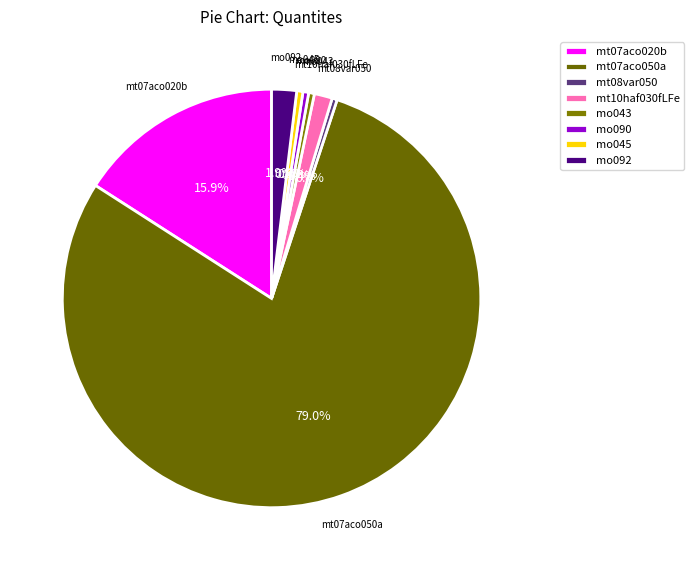

Do mt08var050 and mt10haf030fLFe together represent more than half of the pie?

No